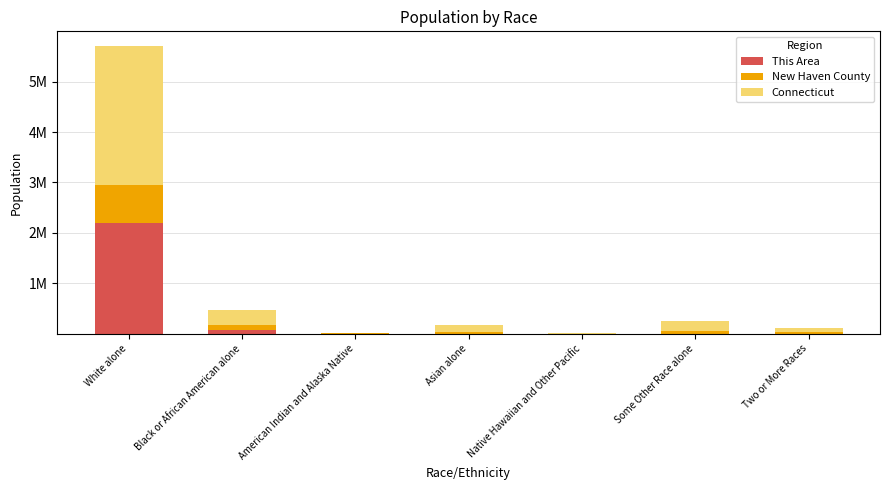

Does the chart contain stacked bars?

Yes